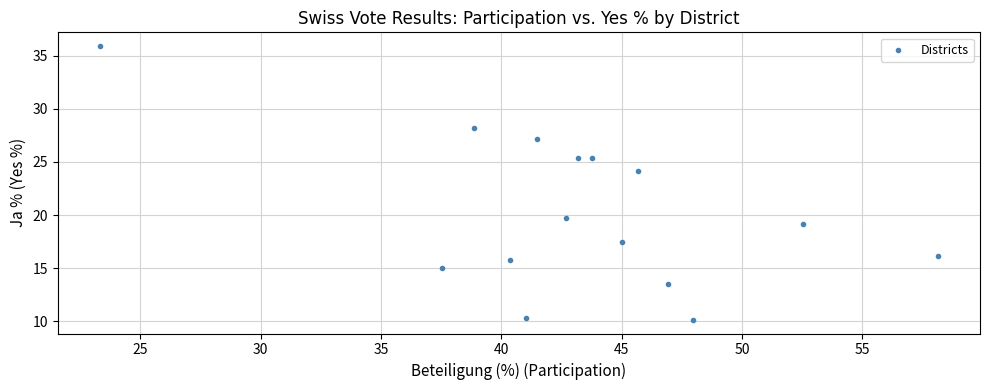

What Y value in the scatter plot is closest to 23?

24.2